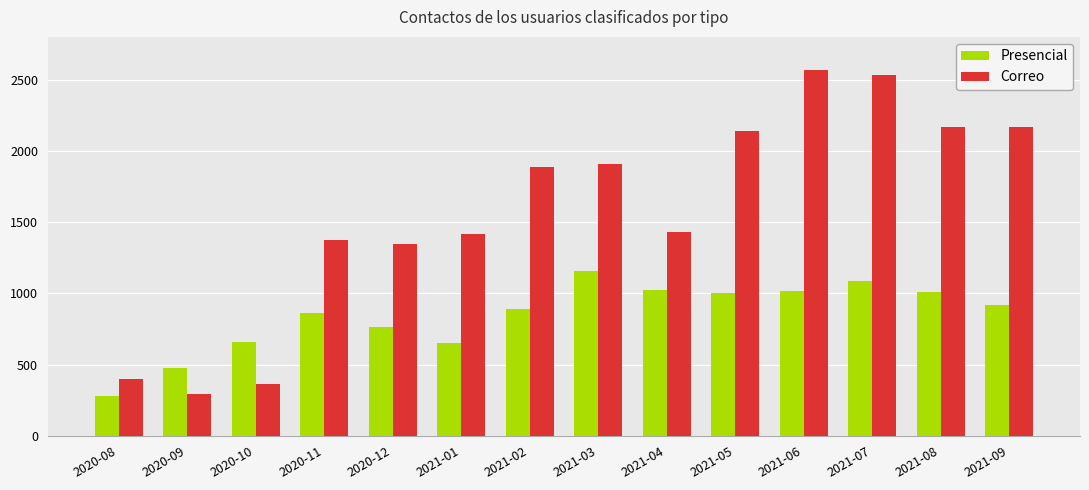

List the series in order of their overall mean, highest first.

Correo, Presencial